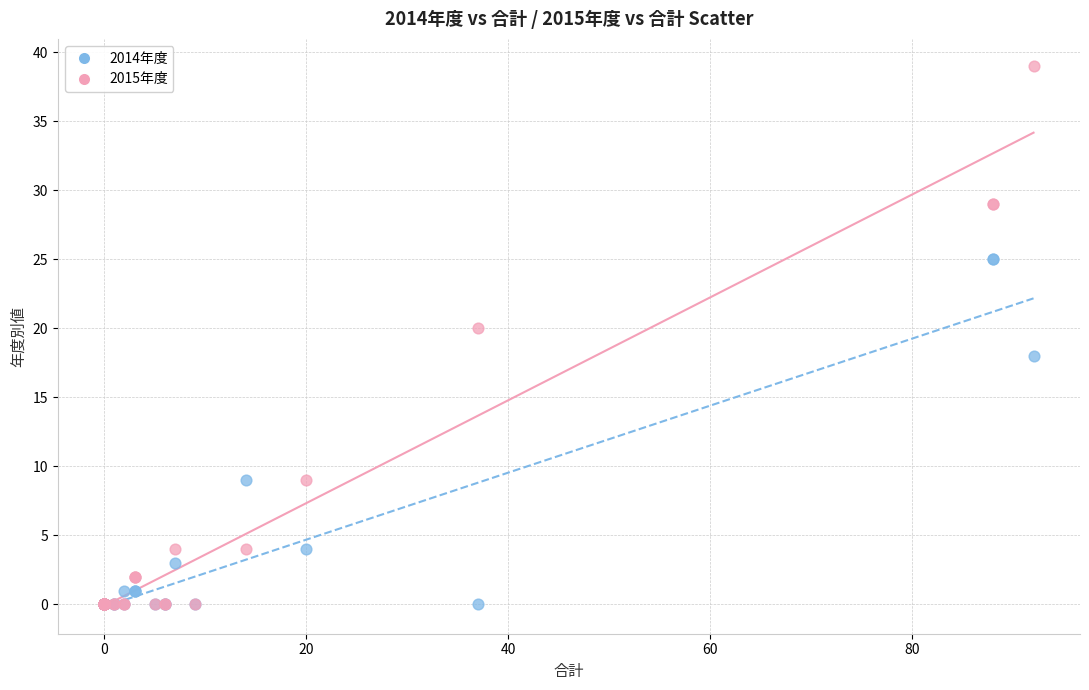

What are all the series names shown in the legend?

2014年度, 2015年度